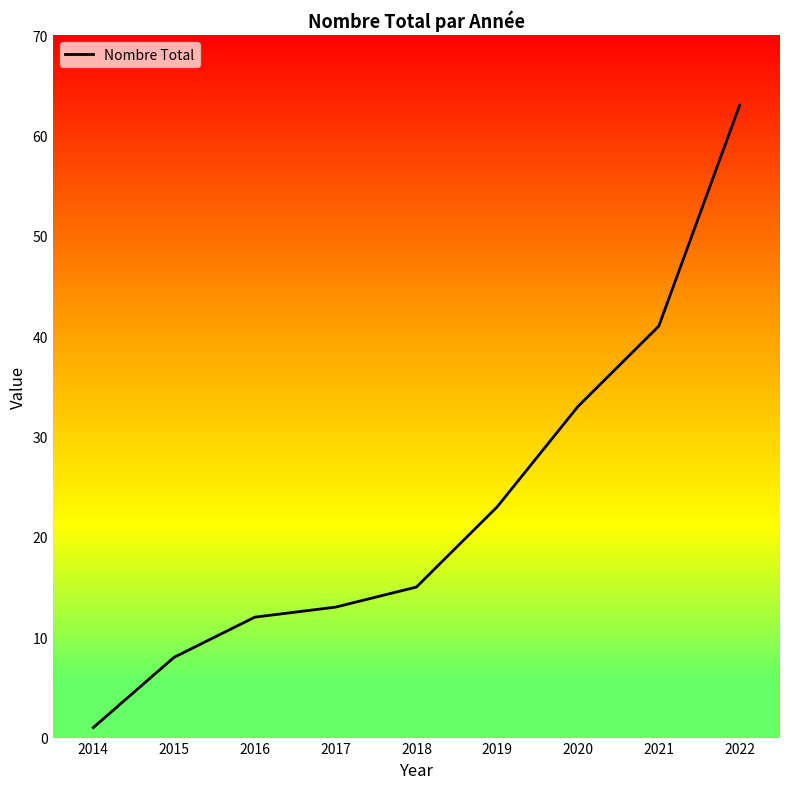

List the labels in order of value, largest first.

2022, 2021, 2020, 2019, 2018, 2017, 2016, 2015, 2014